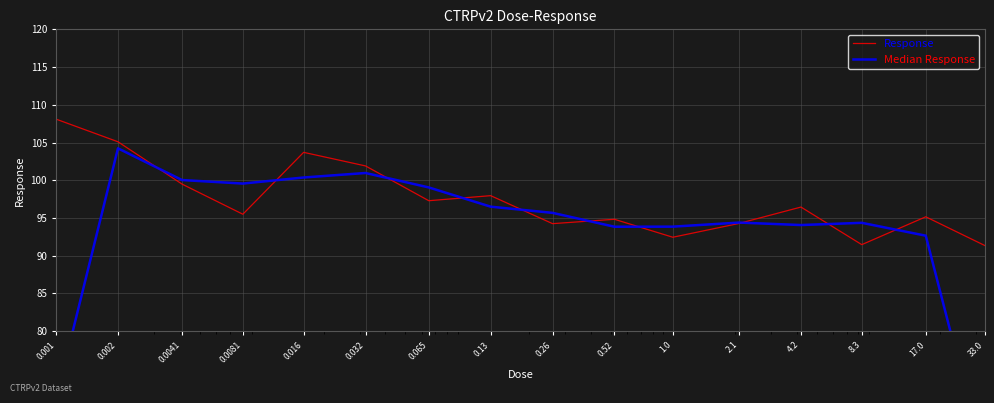

At which category does Median Response reach its first local valley?

0.0081